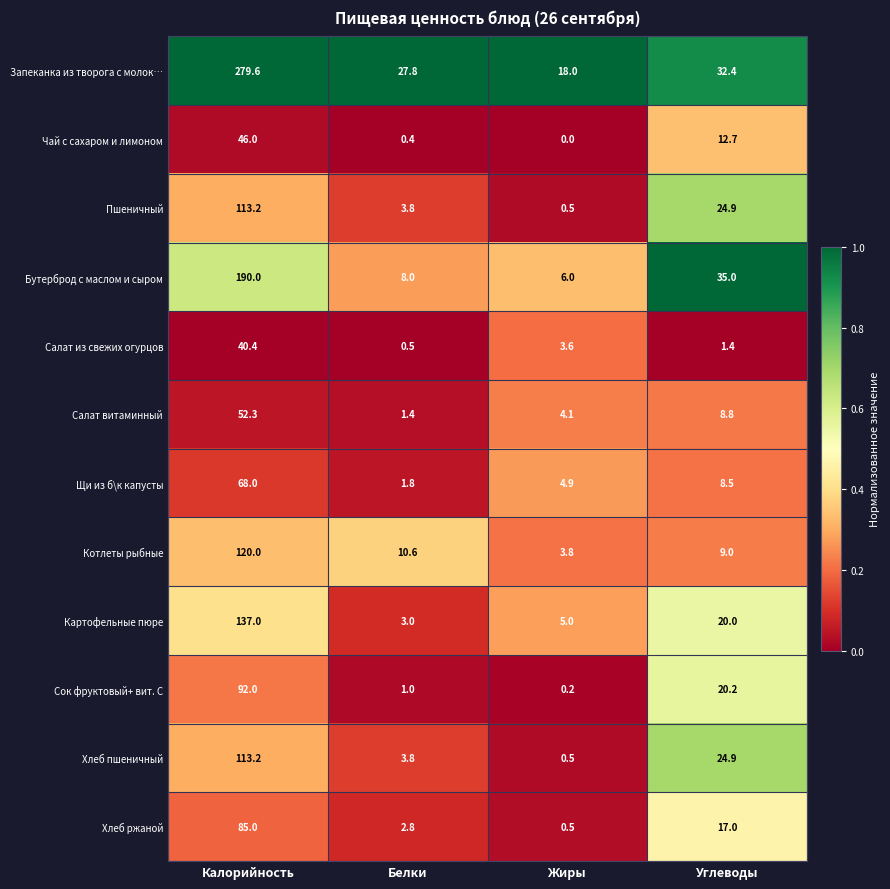

Where does the Пшеничный series first go above 24?

Калорийность